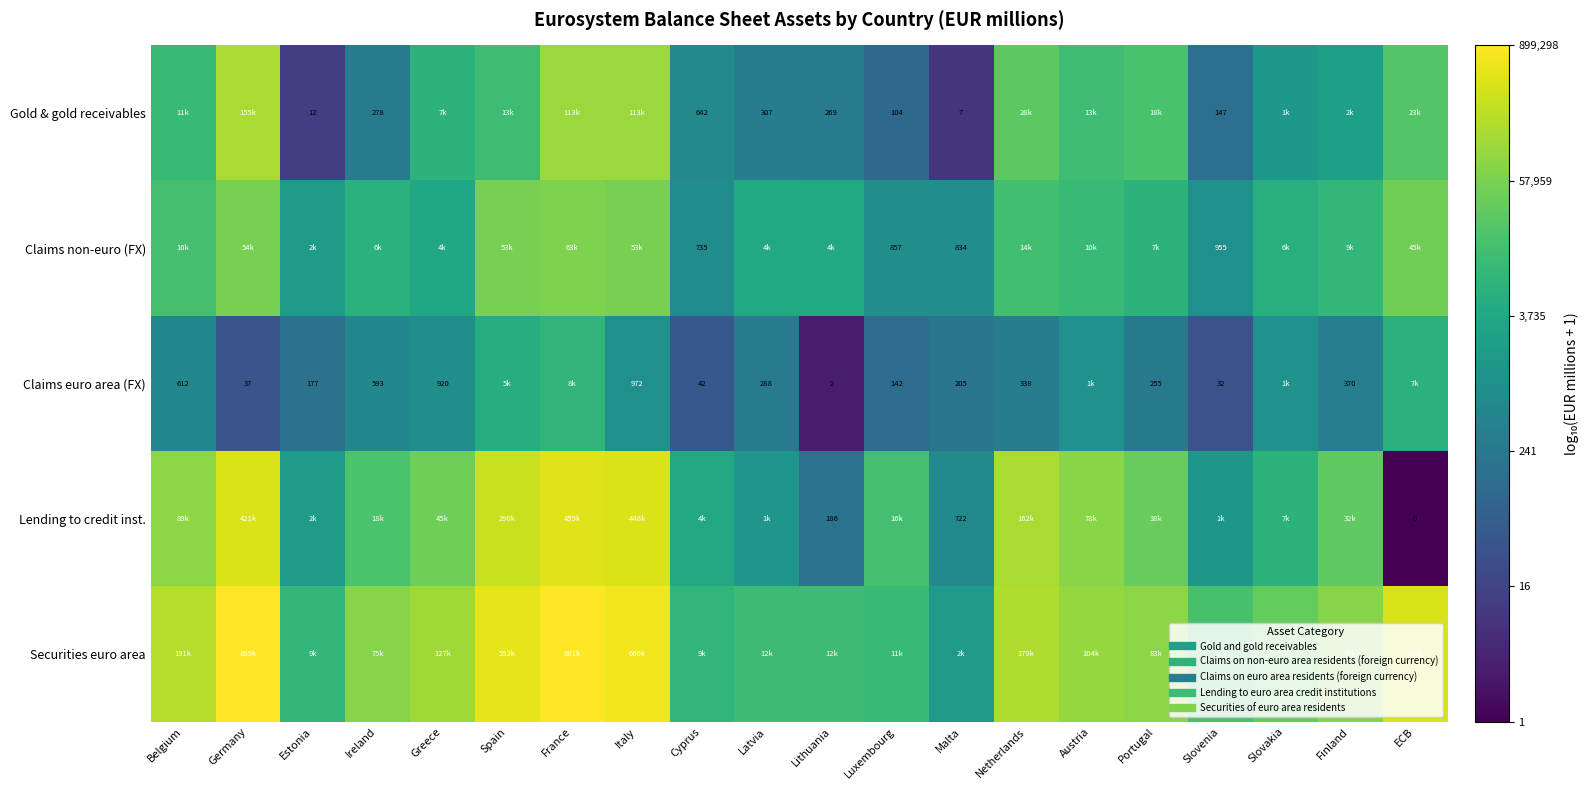

Between Germany and Spain, which is larger?

Germany